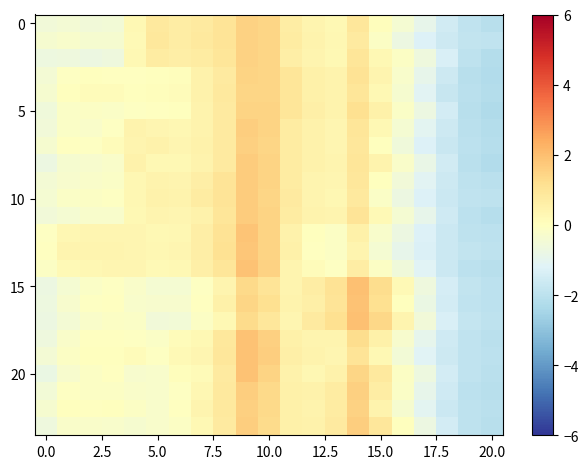

At which category does the chart reach its peak across all series?

14